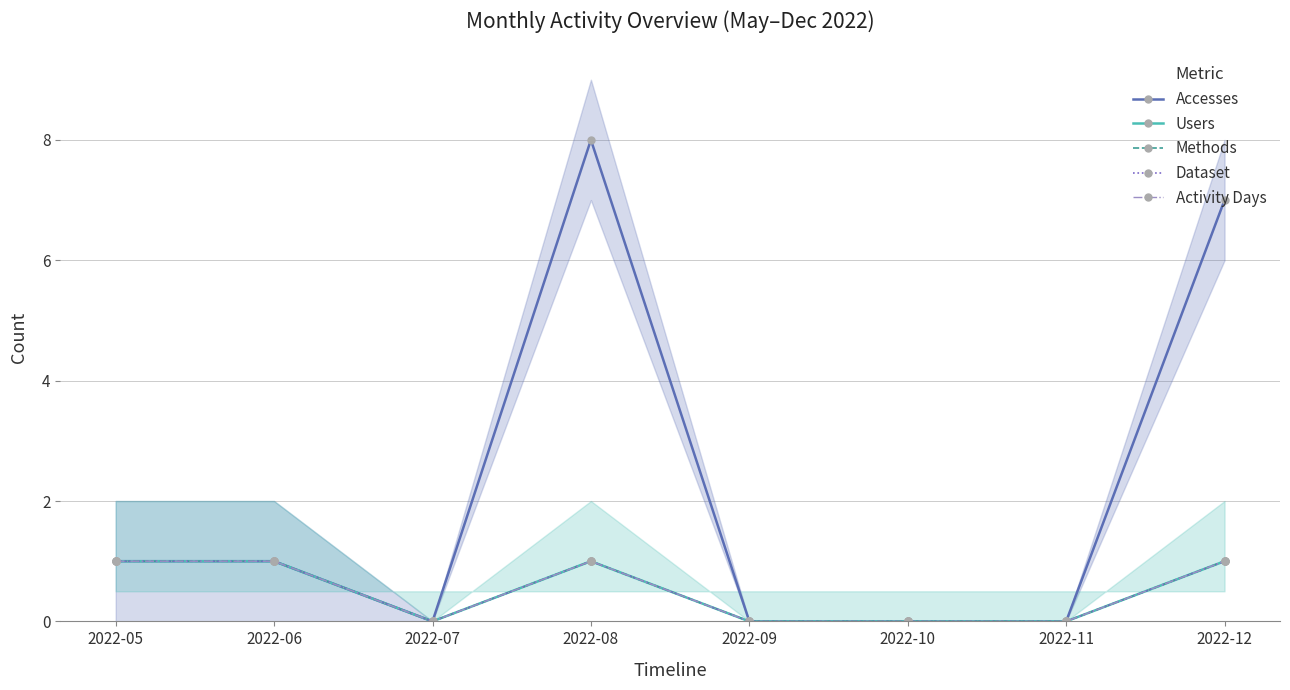

True or false: Activity Days and Accesses cross at least once.

False